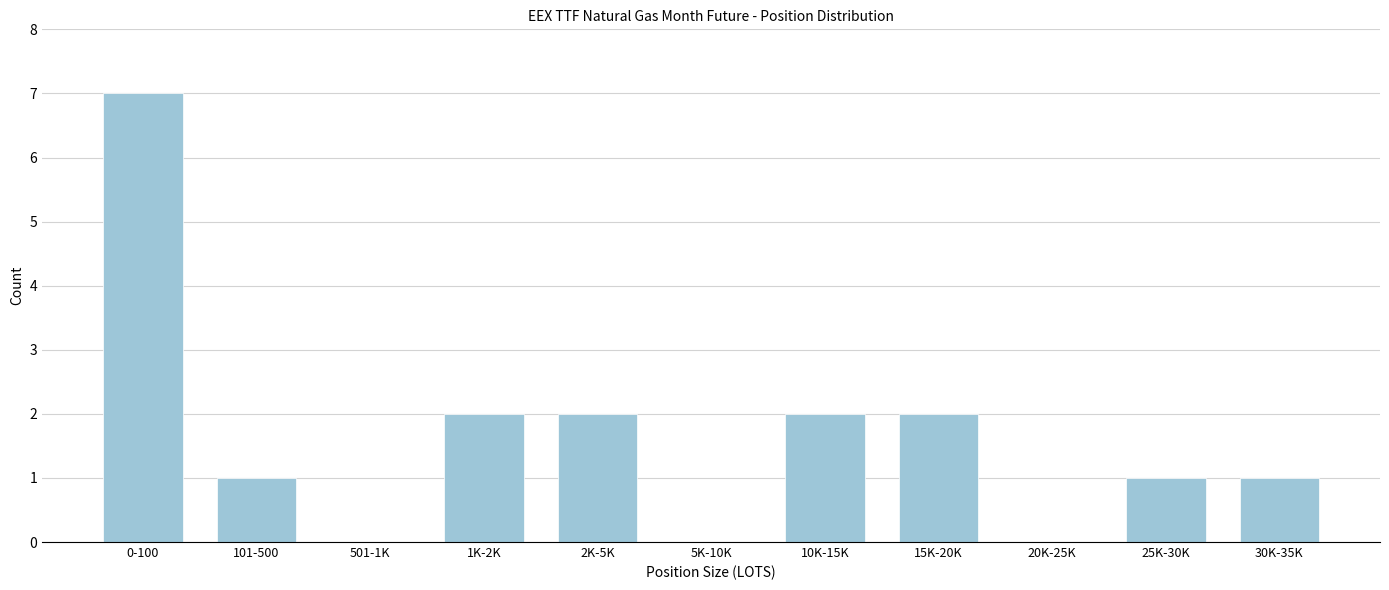

Reading right to left, what are all the values shown in this chart?

30K-35K=1	25K-30K=1	20K-25K=0	15K-20K=2	10K-15K=2	5K-10K=0	2K-5K=2	1K-2K=2	501-1K=0	101-500=1	0-100=7